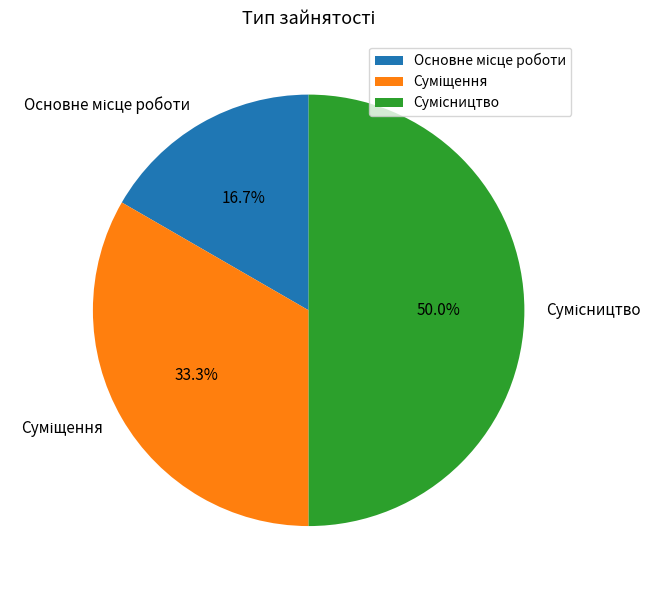

To the nearest percent, what is the difference between the largest and smallest slice percentages?

33%